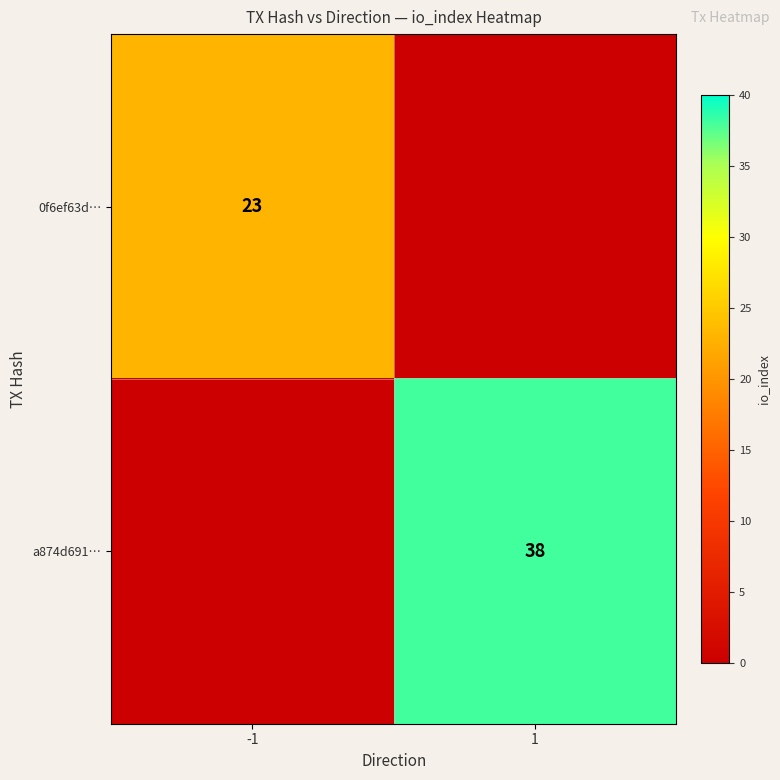

The value of a874d691… at 1 is 19. True or false?

False